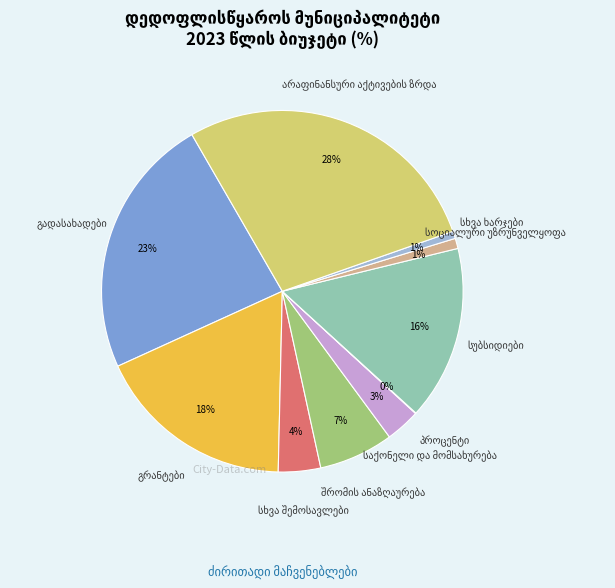

To the nearest percent, what portion does შრომის ანაზღაურება represent?

7%